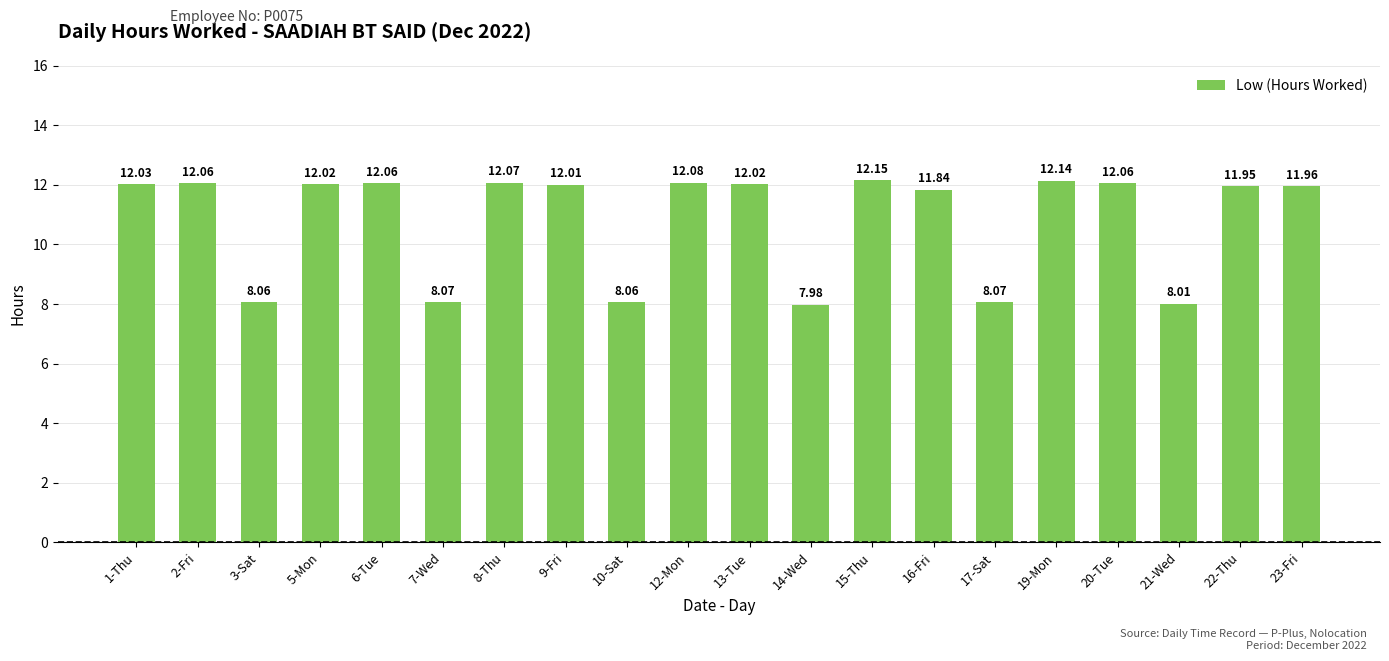

Where does the data first go above 12?

1-Thu